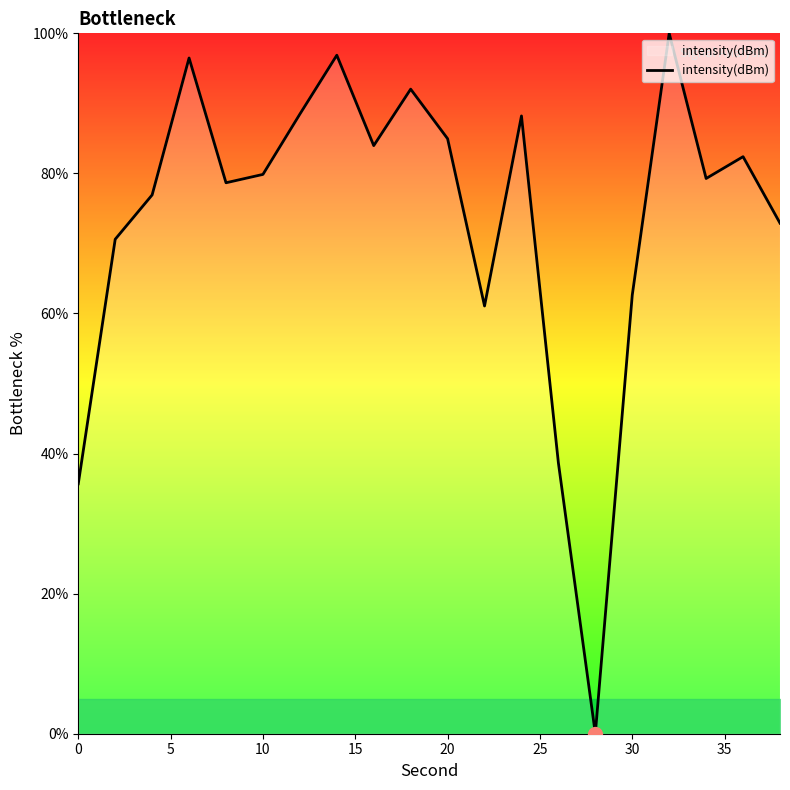

What is the difference between the maximum and minimum values?

100.0